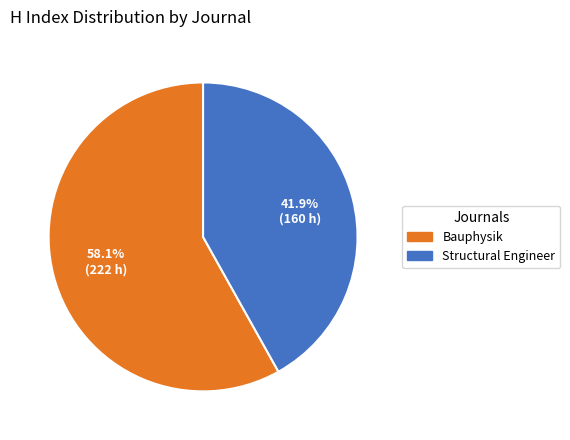

How many slices are in this pie chart?

2